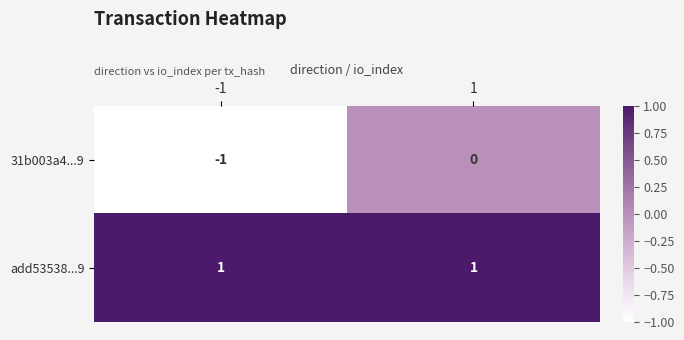

Which series changed the most between -1 and 1?

31b003a4...9